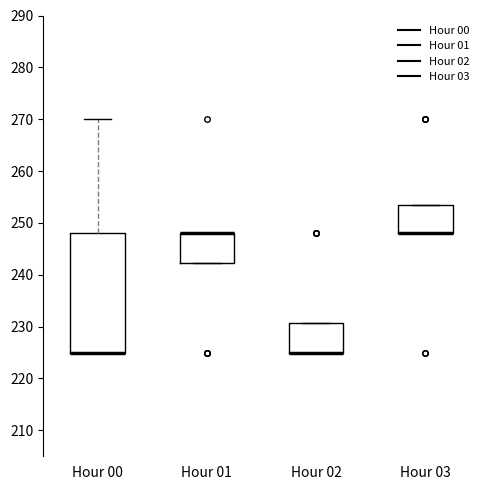

Where is the lower edge of the box for Hour 01 on the y-axis? The values are not printed on the chart, so give them approximately, as read against the axis.

242